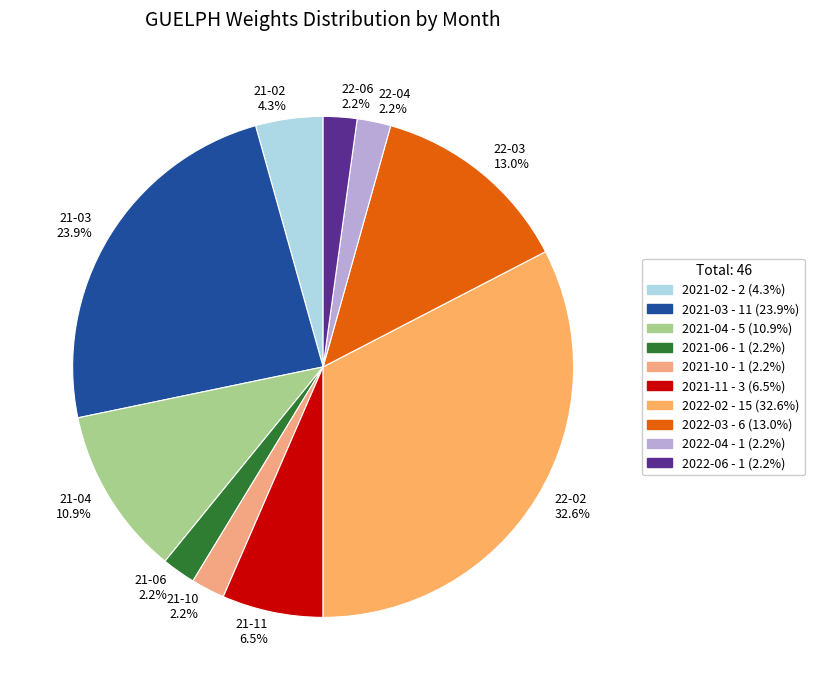

Which has a higher value, 22-02 32.6% or 21-03 23.9%?

22-02 32.6%